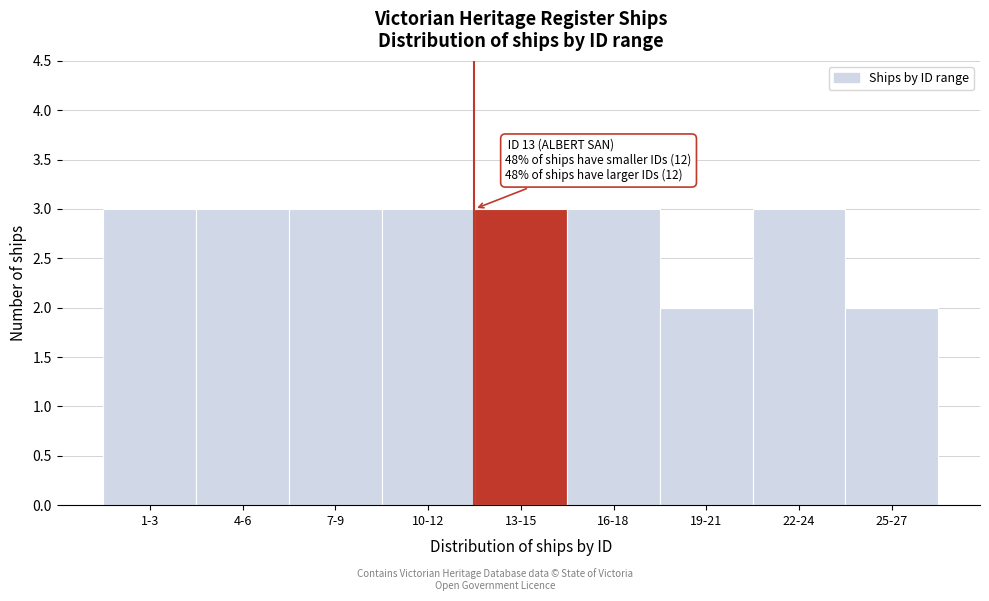

Reading left to right, extract all data points from this chart.

1-3=3	4-6=3	7-9=3	10-12=3	13-15=3	16-18=3	19-21=2	22-24=3	25-27=2